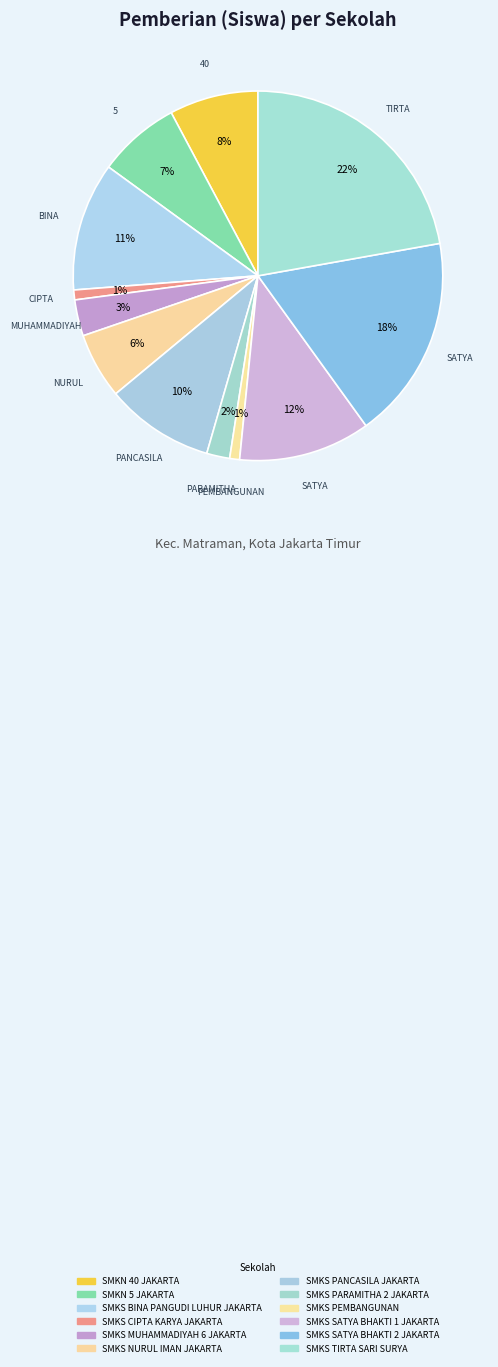

To the nearest percent, what is the difference between the SMKS SATYA BHAKTI 2 JAKARTA and SMKS PEMBANGUNAN slice percentages?

17%